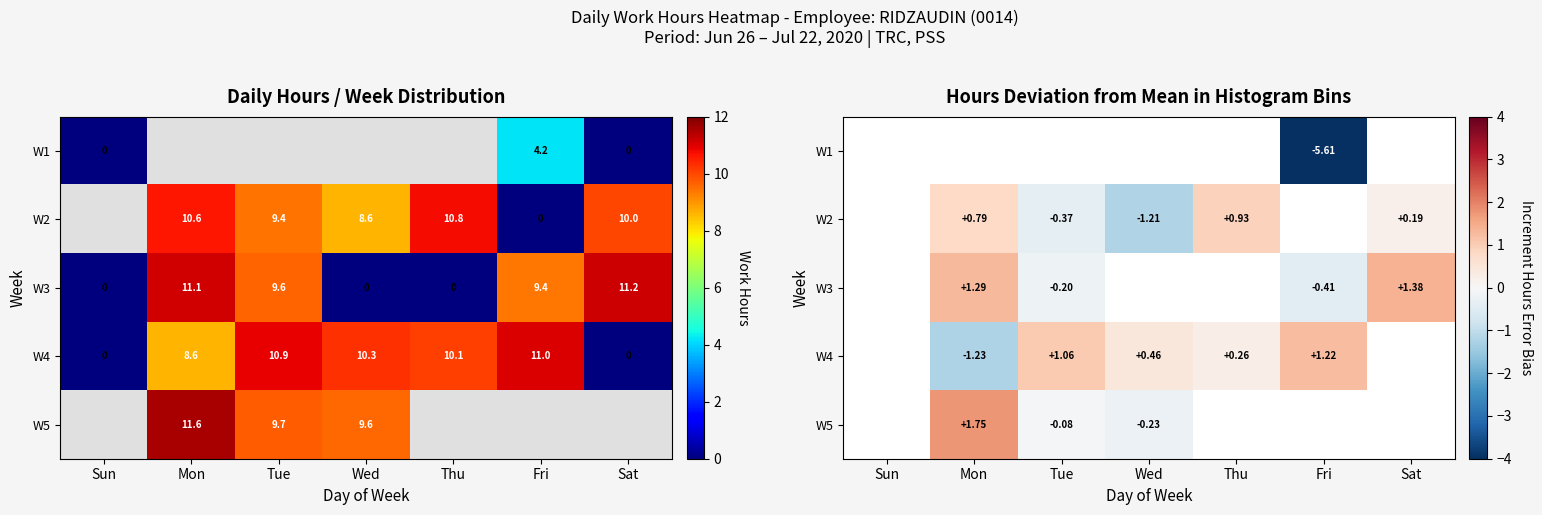

Where does the W3 series first go above 0?

Mon